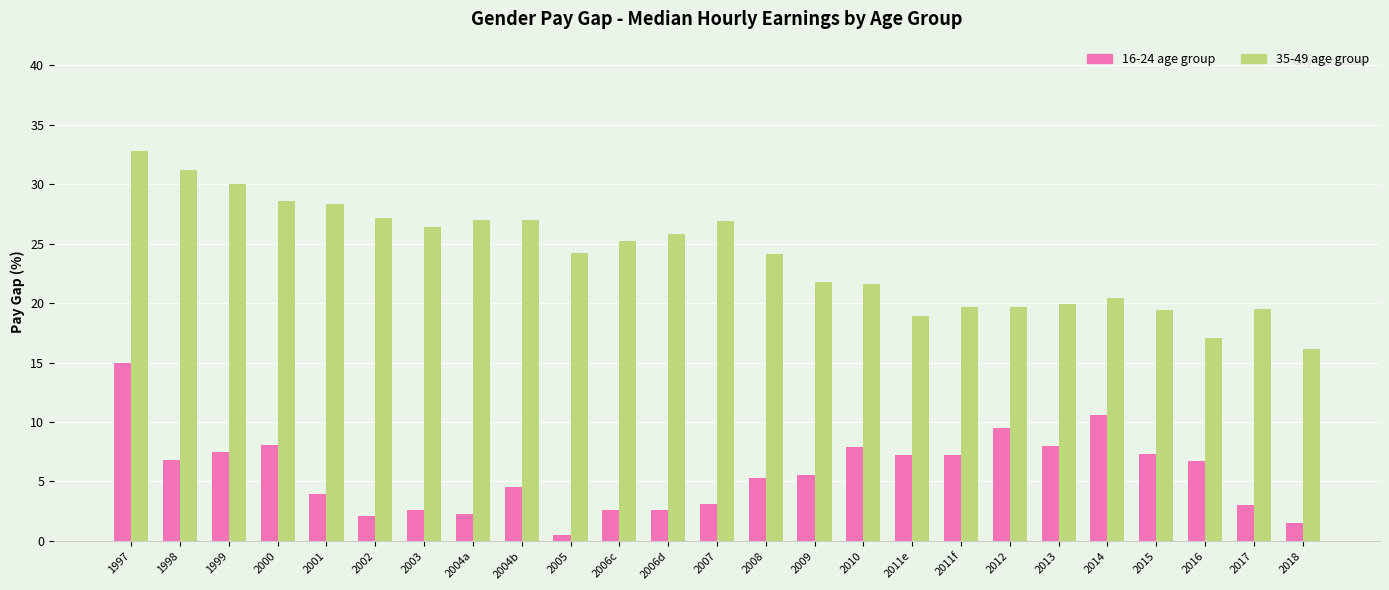

What is the spread (max minus min) of values at 1998?

24.4